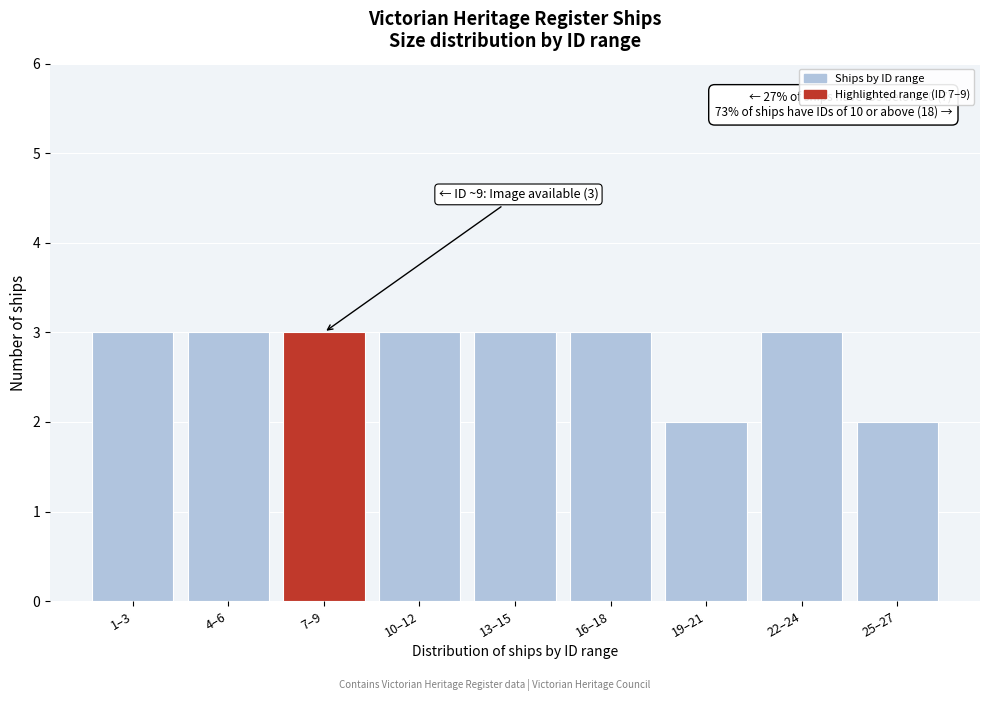

Reading left to right, list all the values displayed in this chart.

1–3=3	4–6=3	7–9=3	10–12=3	13–15=3	16–18=3	19–21=2	22–24=3	25–27=2